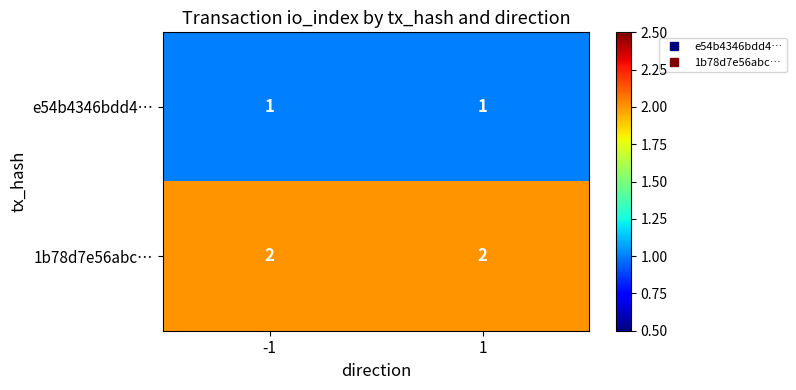

What is the total value across all series at 1?

3